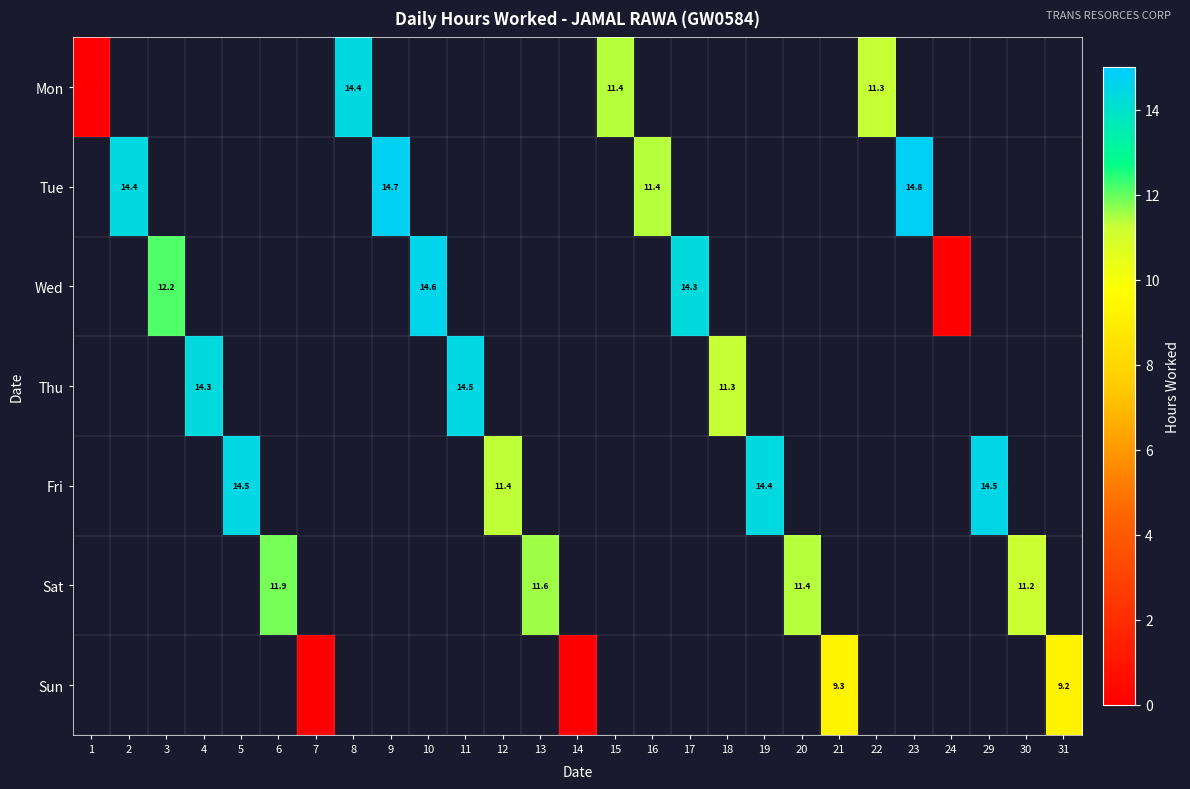

Which label corresponds to the smallest value in the chart?

1